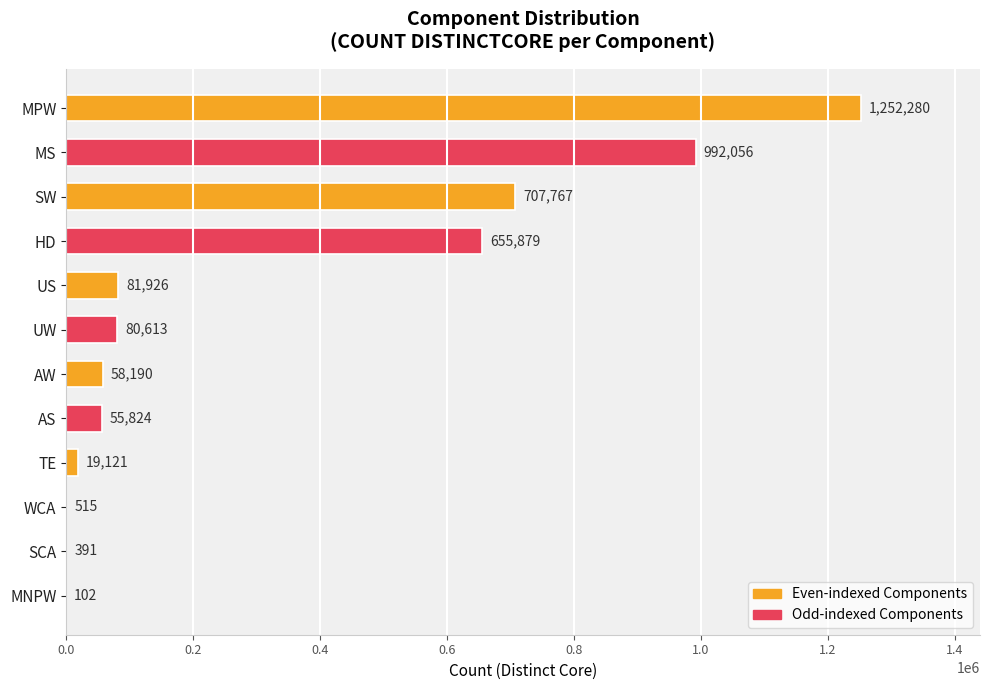

What is the maximum value shown in the chart?

1252280